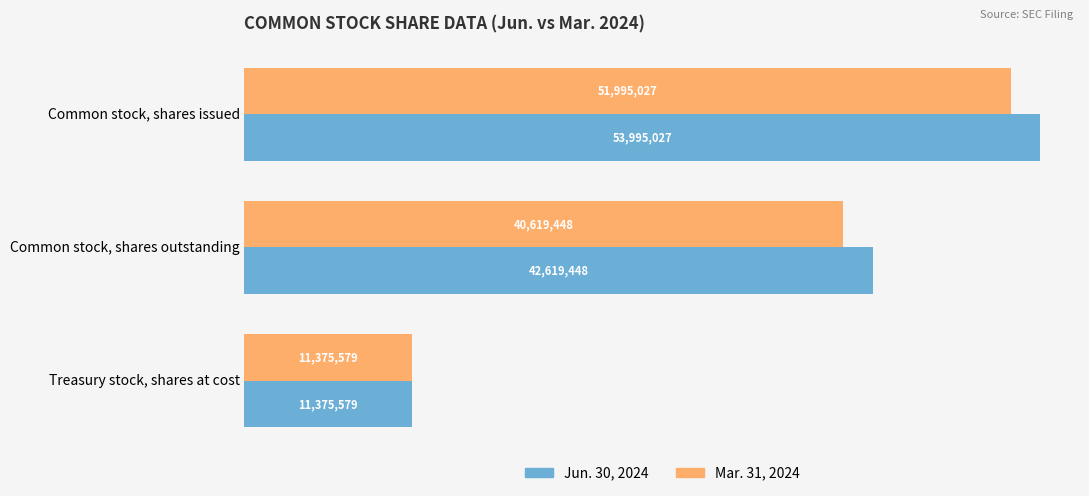

What are all the series names shown in the legend?

Jun. 30, 2024, Mar. 31, 2024